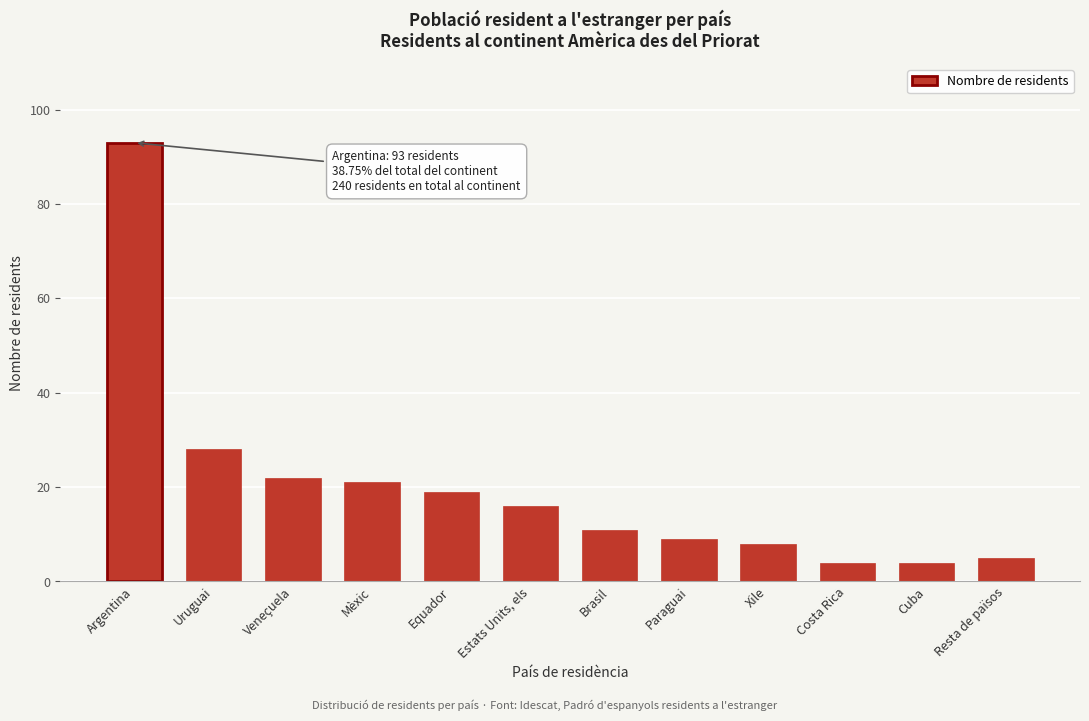

Reading left to right, transcribe all the data shown in this chart.

93	28	22	21	19	16	11	9	8	4	4	5